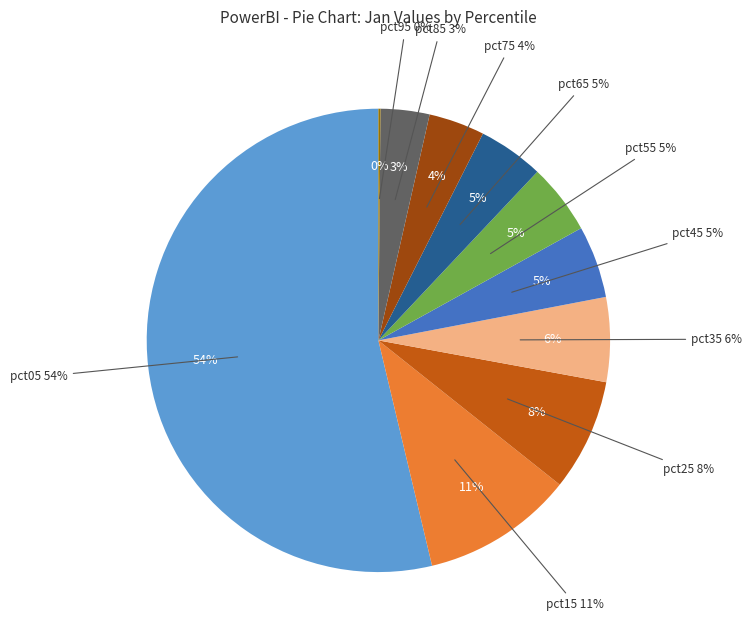

Between pct05 and pct55, which is larger?

pct05